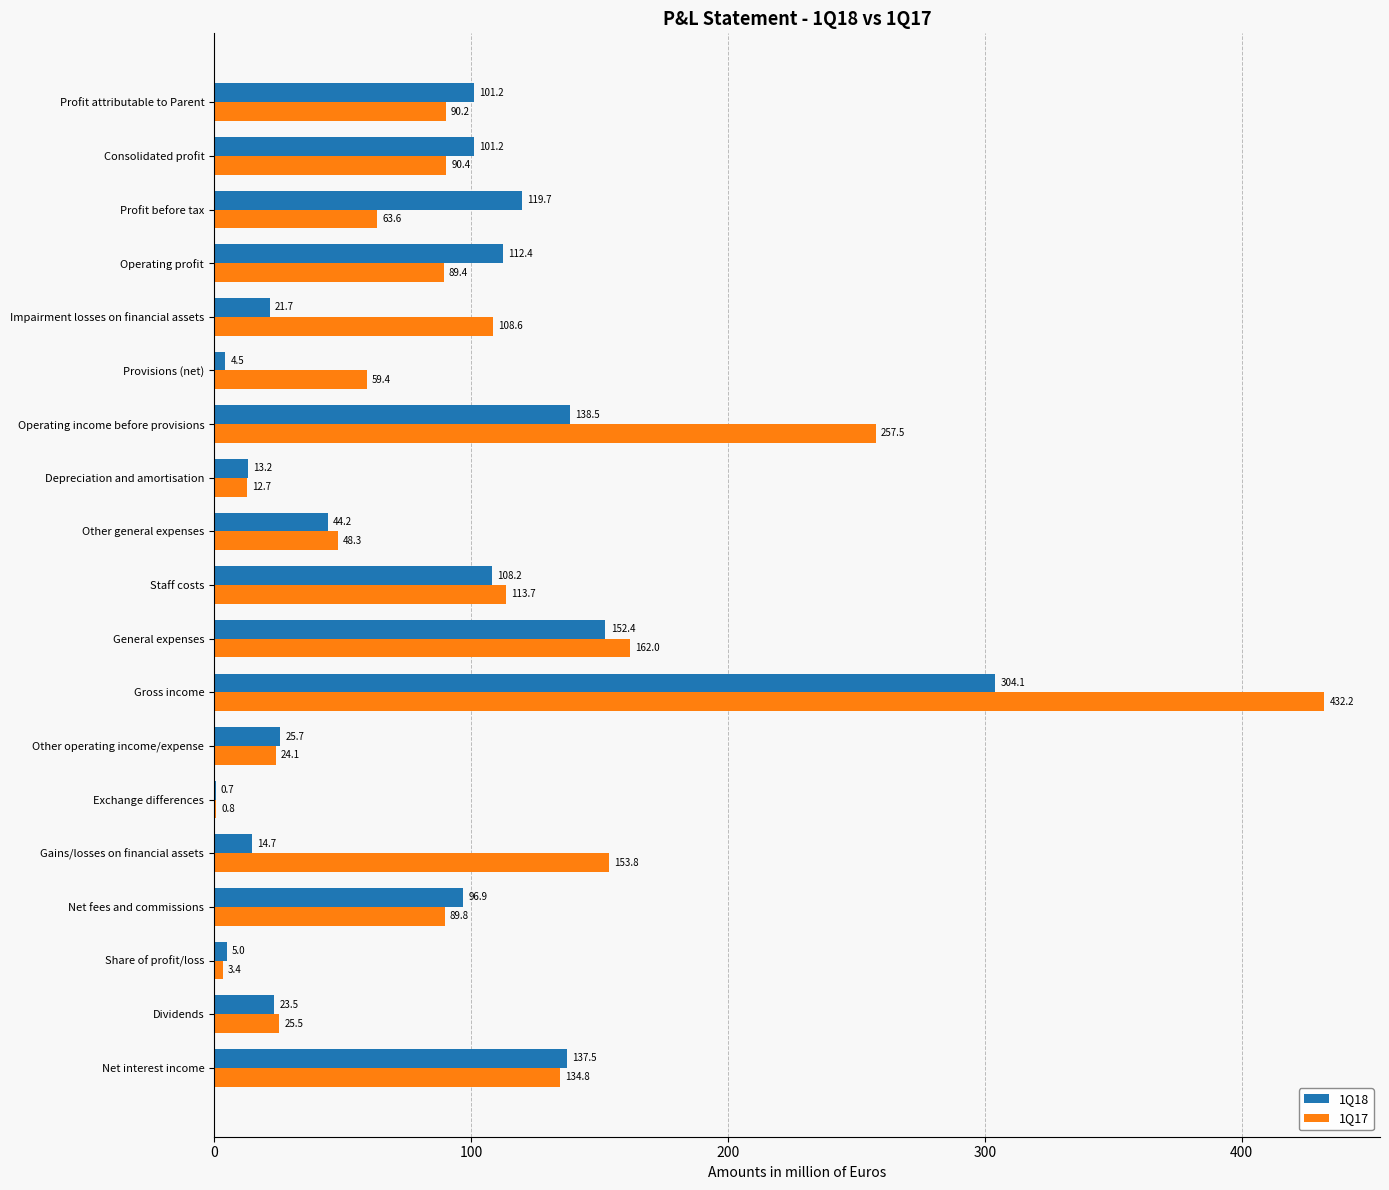

What are all the series names shown in the legend?

1Q18, 1Q17